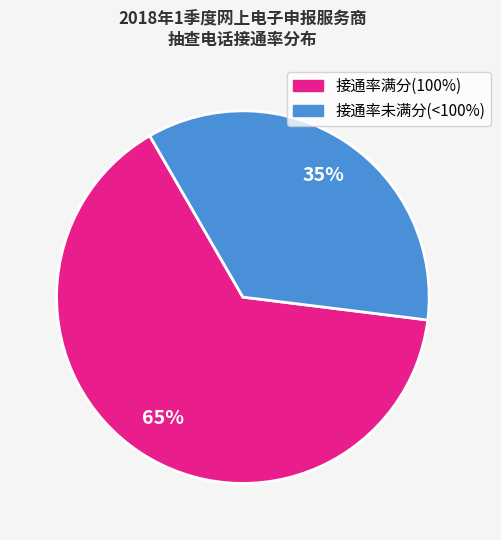

To the nearest percent, what is the average slice percentage?

50%